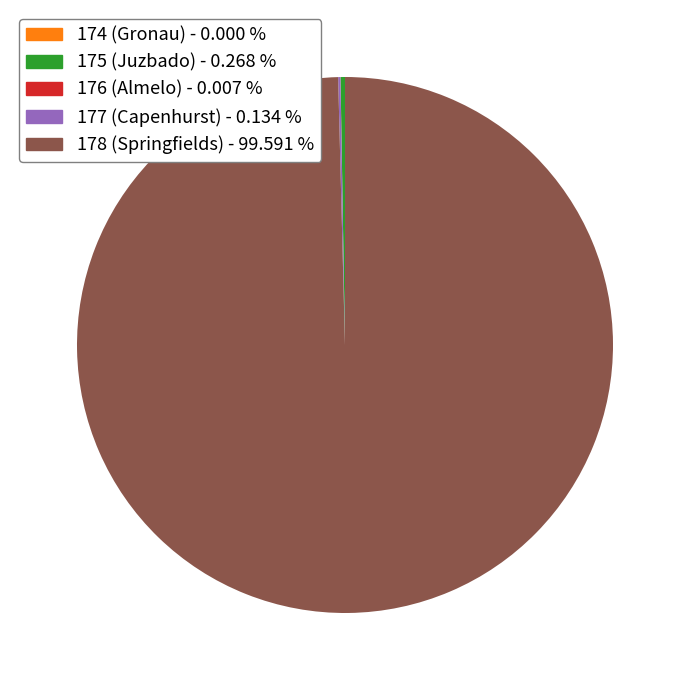

Is there any slice that represents more than half of the pie?

Yes